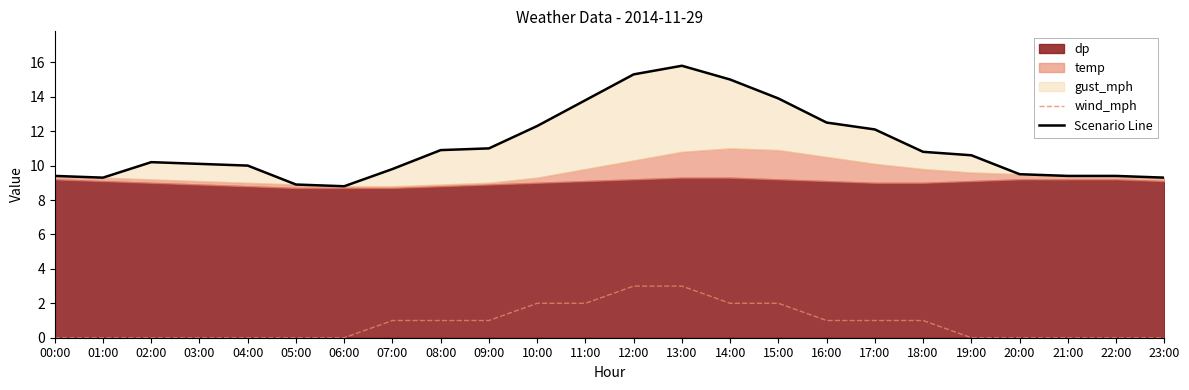

What is the maximum value for wind_mph?

3